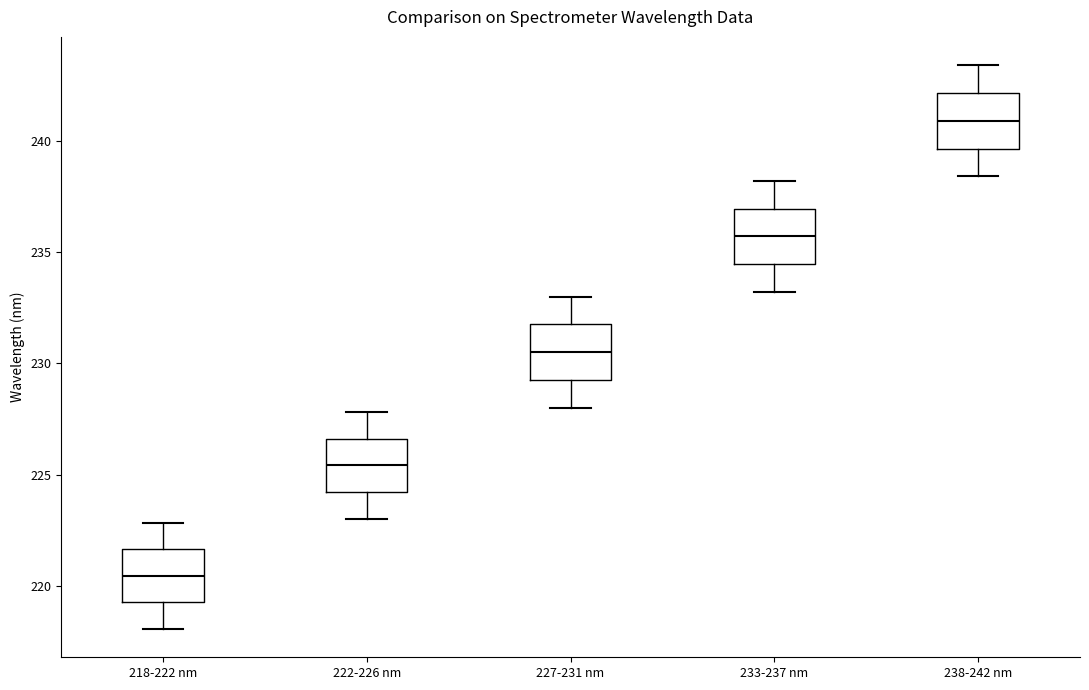

Reading left to right, read every box against the y-axis: the position of its median line, the range the box covers, and the ends of its whiskers. The values are not printed on the chart, so give them approximately, as read against the axis.

218-222 nm: median 220.5, box 219.5 to 221.5, whiskers 218.0 to 223.0
222-226 nm: median 225.5, box 224.0 to 226.5, whiskers 223.0 to 228.0
227-231 nm: median 230.5, box 229.5 to 232.0, whiskers 228.0 to 233.0
233-237 nm: median 235.5, box 234.5 to 237.0, whiskers 233.0 to 238.0
238-242 nm: median 241.0, box 239.5 to 242.0, whiskers 238.5 to 243.5